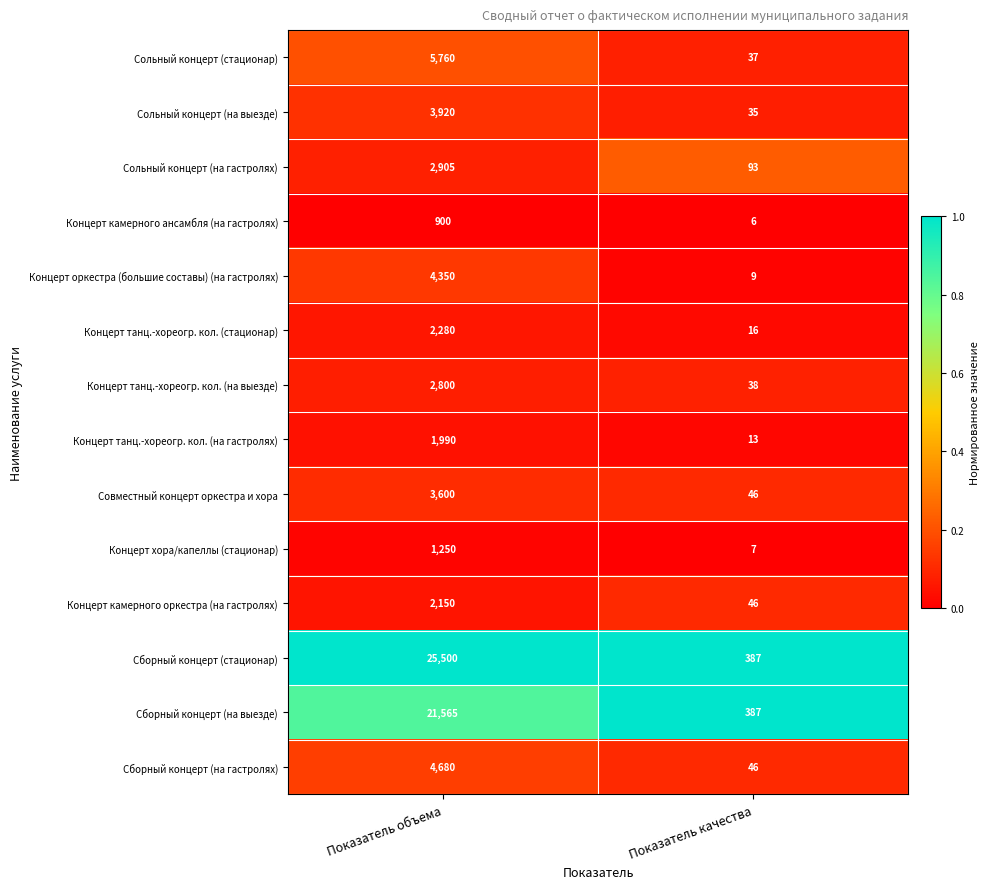

Which series changed the most between Показатель объема and Показатель качества?

Сборный концерт (стационар)